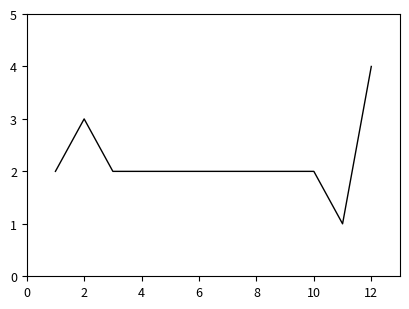

What is the greatest value displayed?

4